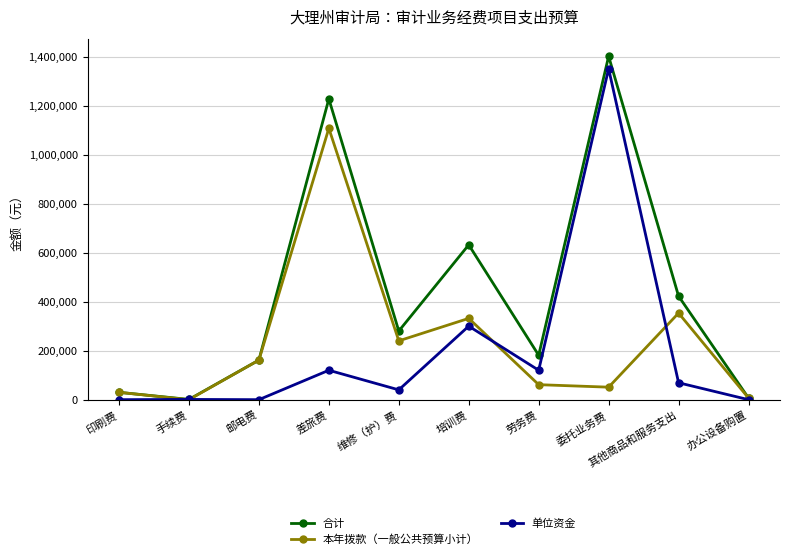

The 本年拨款（一般公共预算小计） series shows 353272 at 其他商品和服务支出. True or false?

True